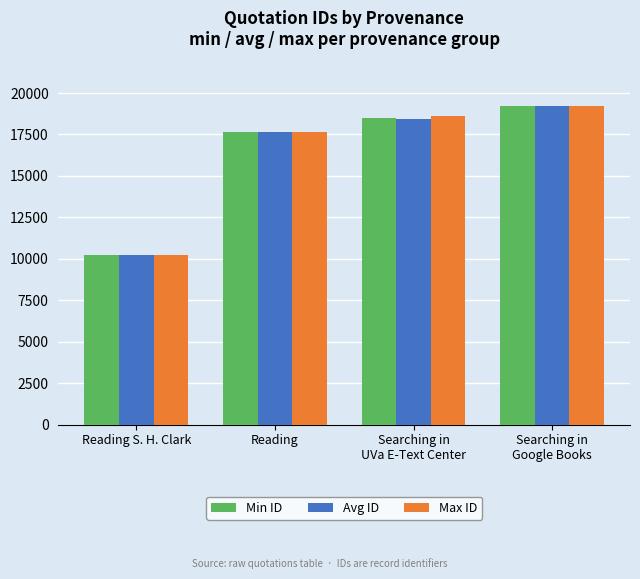

What is the label of the 3rd bar from the left?

Searching in
UVa E-Text Center